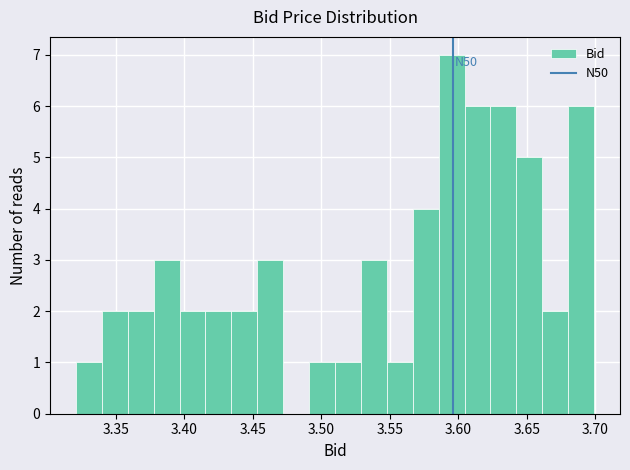

Read against the x-axis, roughly where is the centre of the tallest bar?

3.595